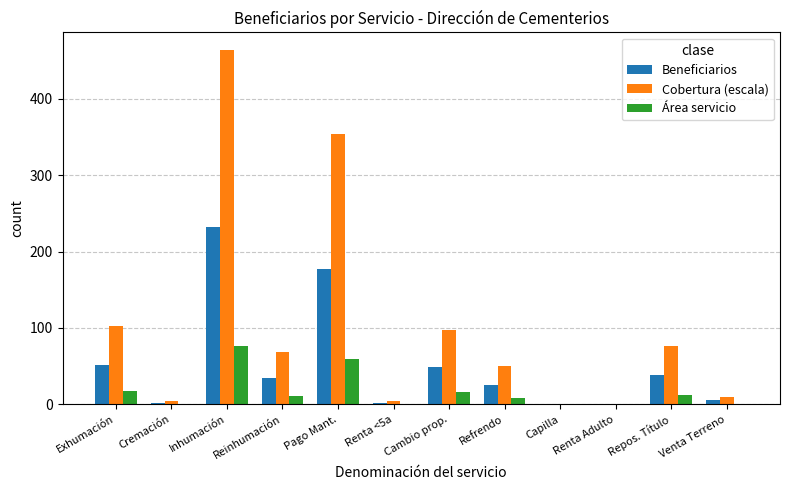

What is the sum of all Área servicio values?

201